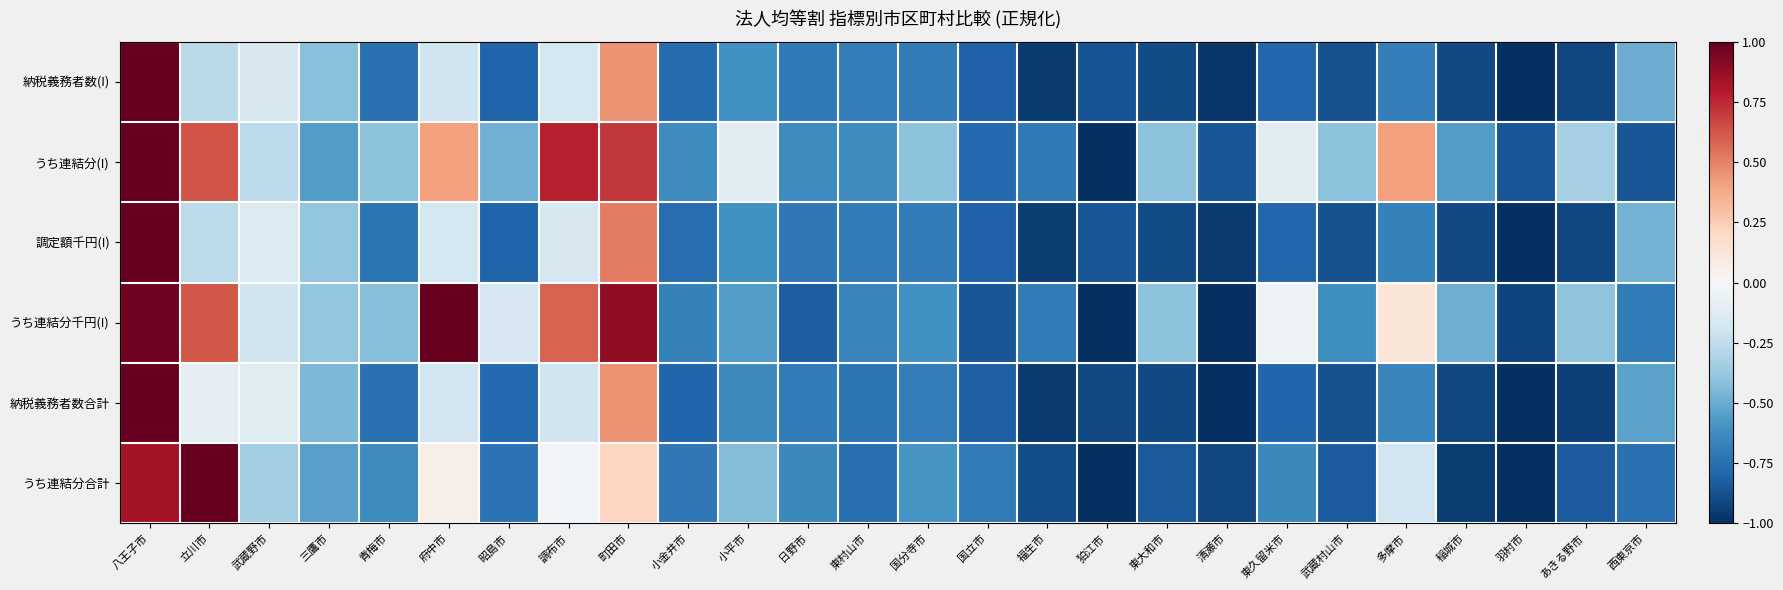

Rank the series at 昭島市 from highest to lowest value.

うち連結分千円(I), うち連結分(I), うち連結分合計, 納税義務者数合計, 調定額千円(I), 納税義務者数(I)